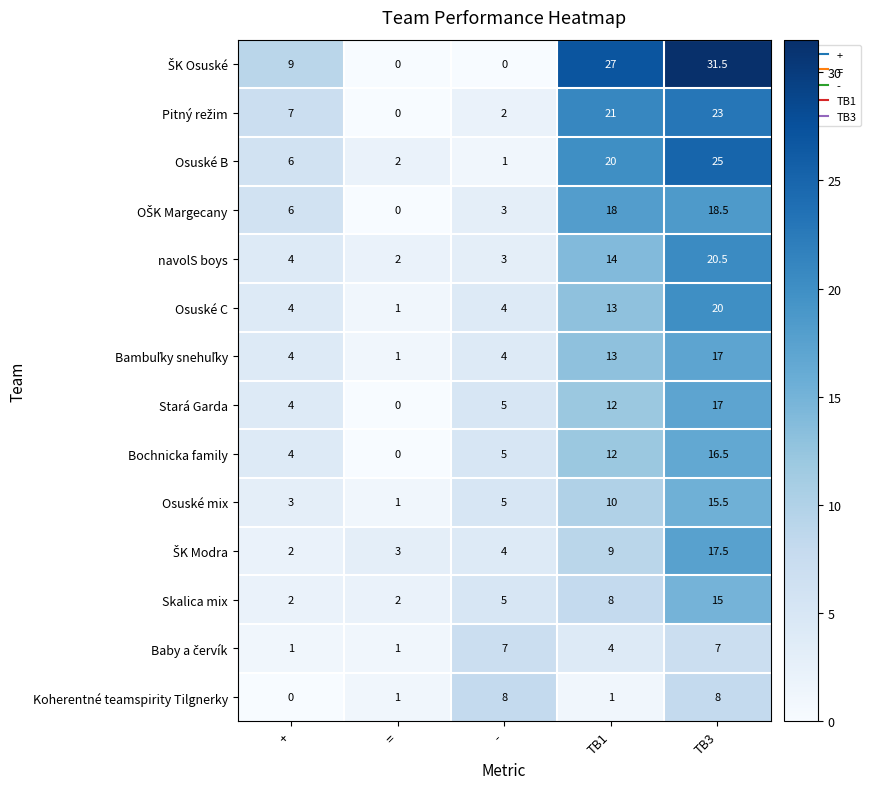

What is the difference between the maximum and second lowest values in the Stará Garda series?

13.0